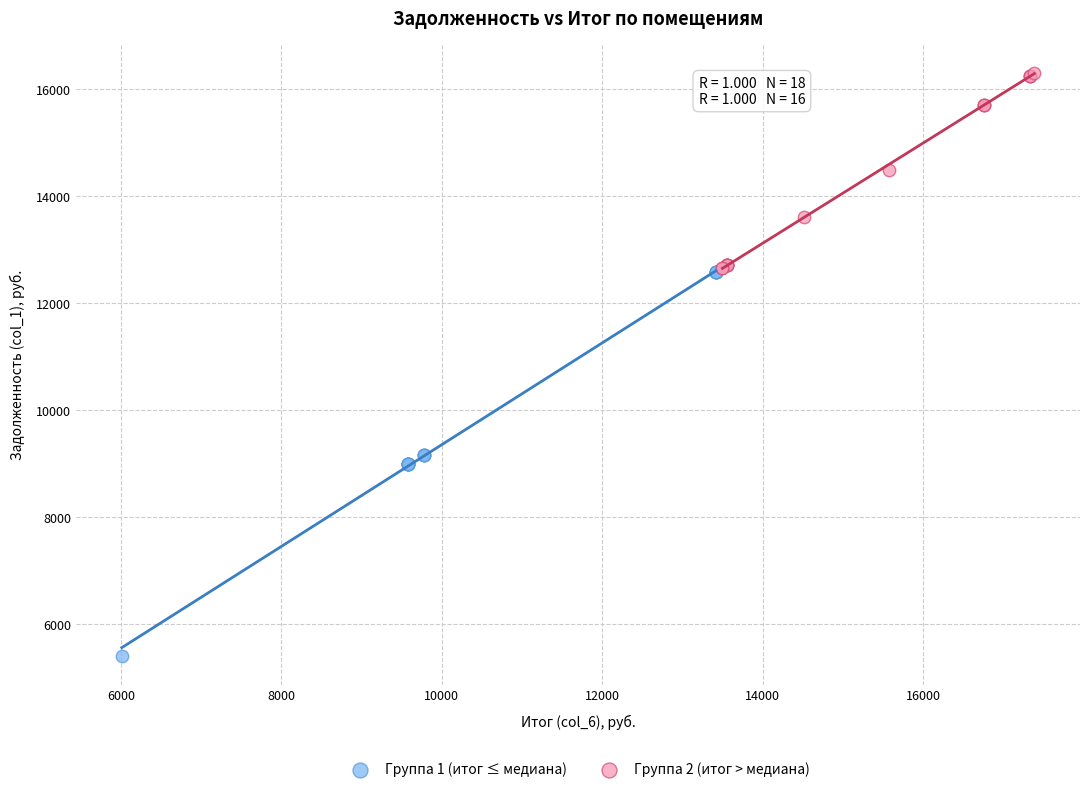

Which series contains the highest Y value?

Группа 2 (итог > медиана)